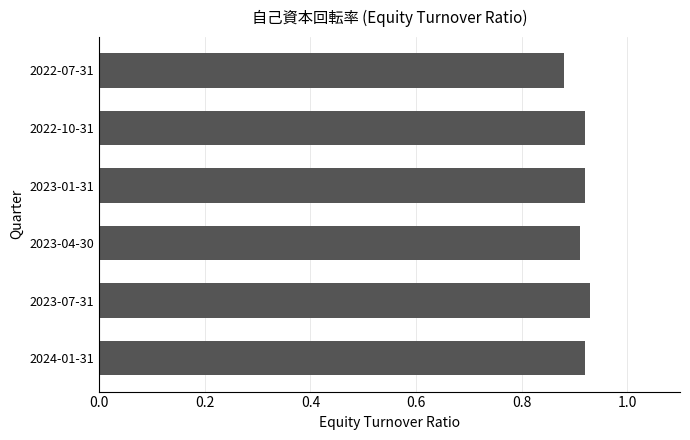

Count the number of categories in the chart.

6